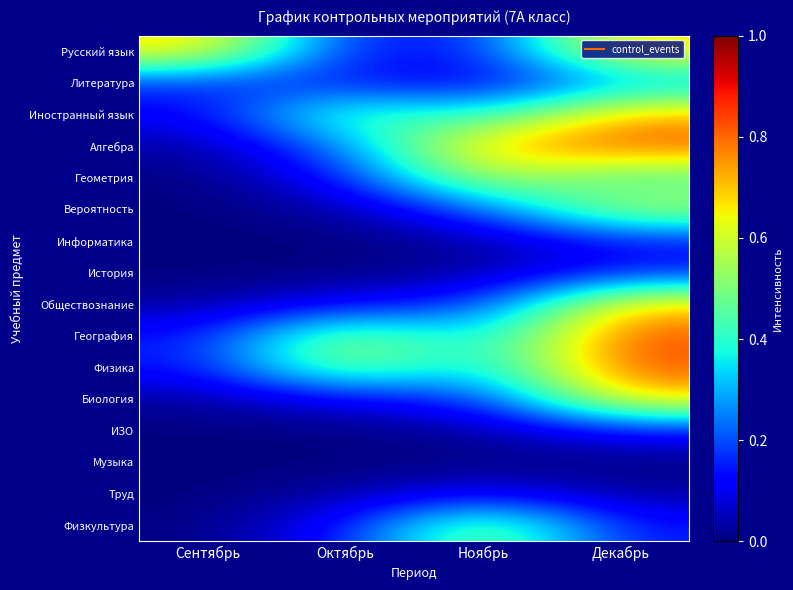

At which category is the sum across all series the highest?

Декабрь